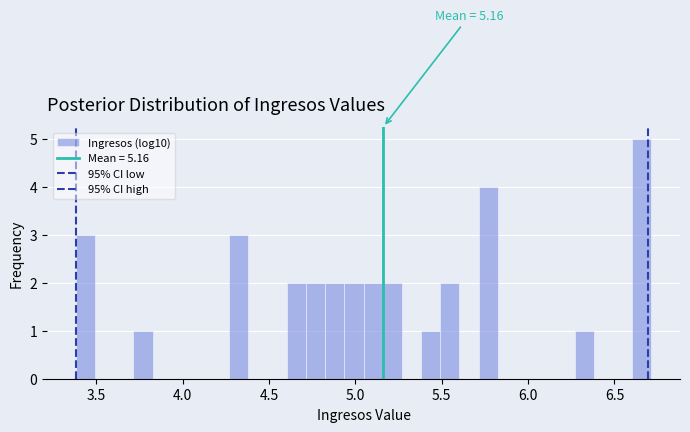

Around what value on the x-axis is the tallest bar? Give the approximate position of its centre, as read against the axis.

6.65